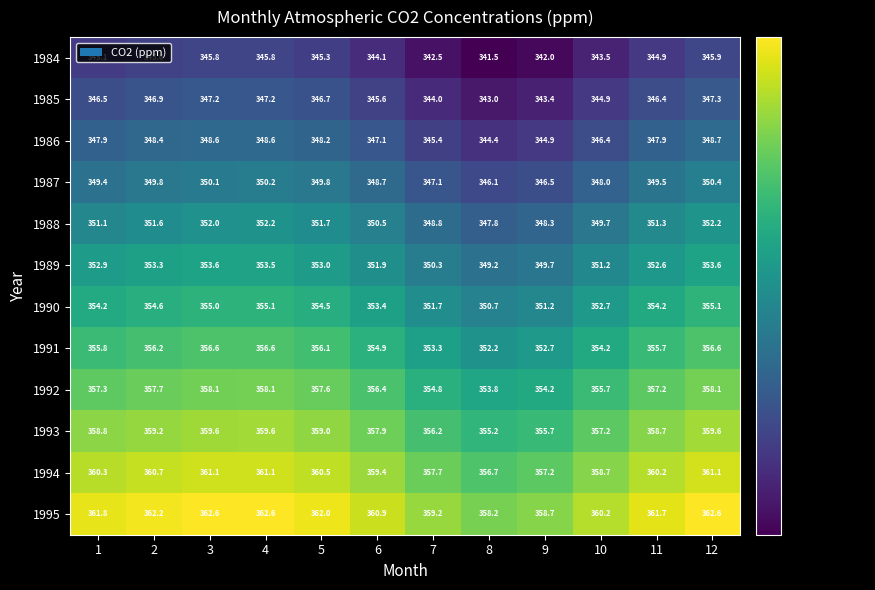

What is the difference between the highest and lowest values at 8?

16.7